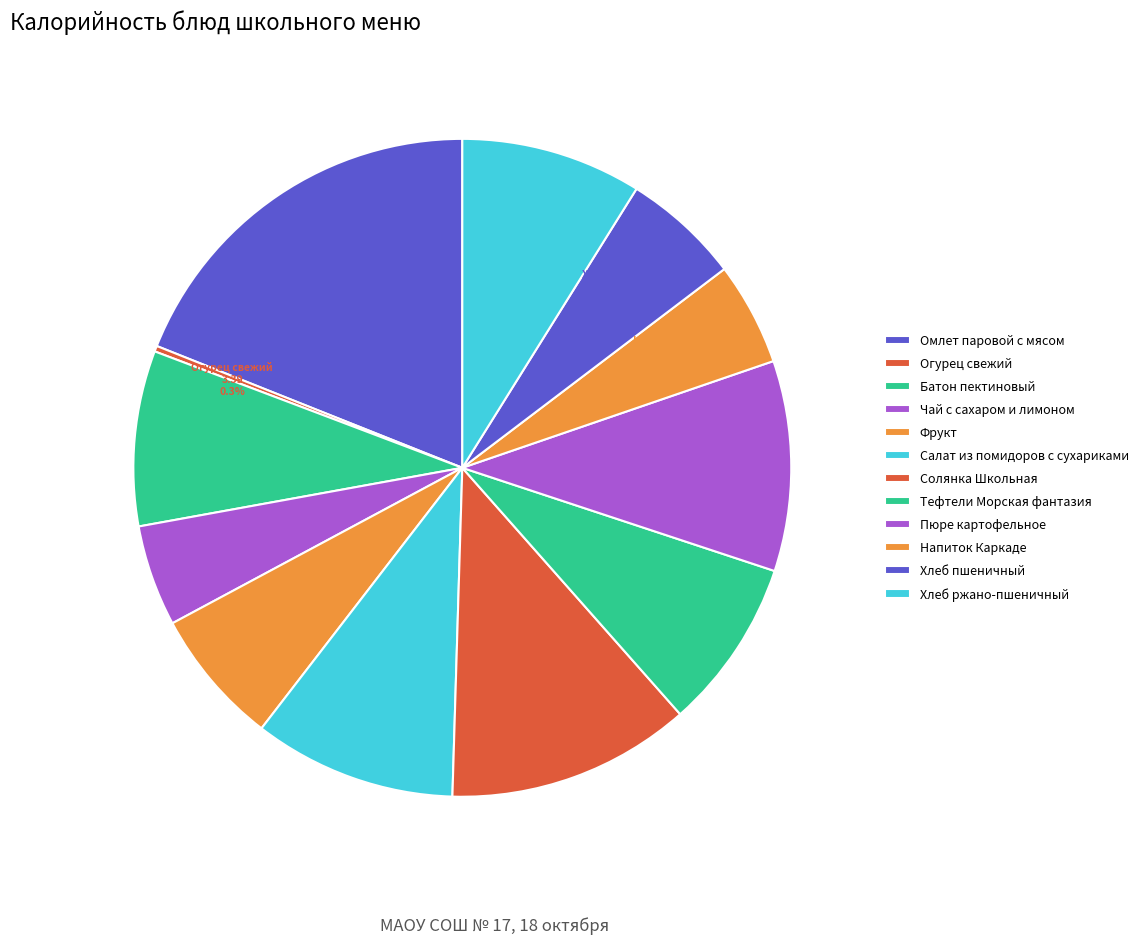

How many slices are in this pie chart?

12